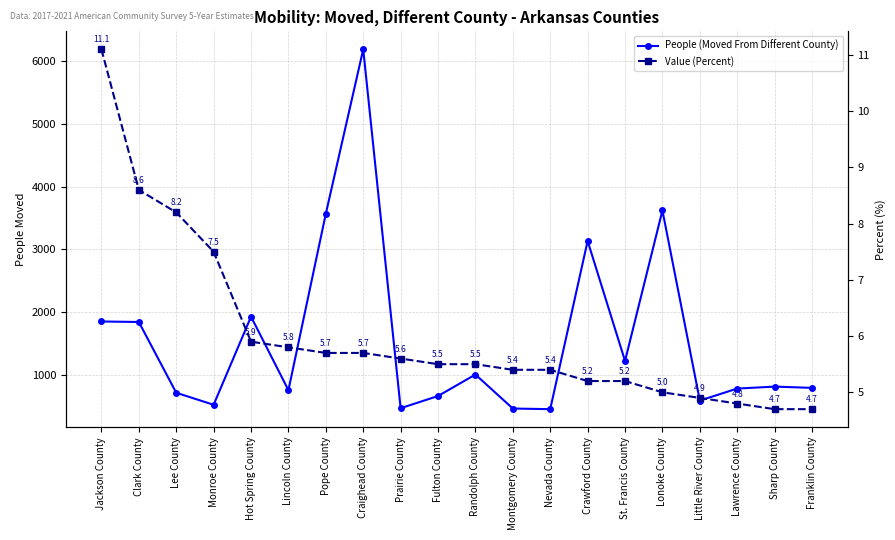

Rank the series at St. Francis County from highest to lowest value.

People (Moved From Different County), Value (Percent)